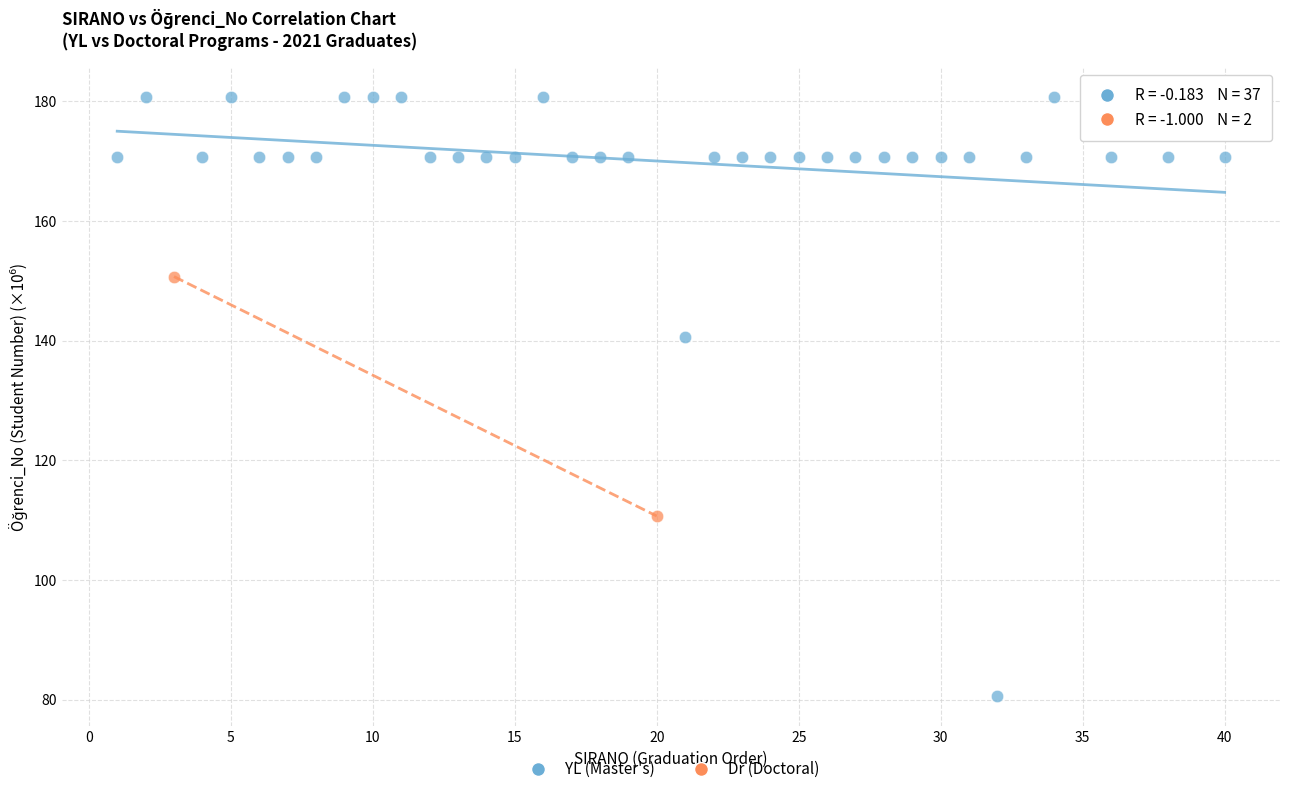

What are all the series names shown in the legend?

YL (Master's), Dr (Doctoral)